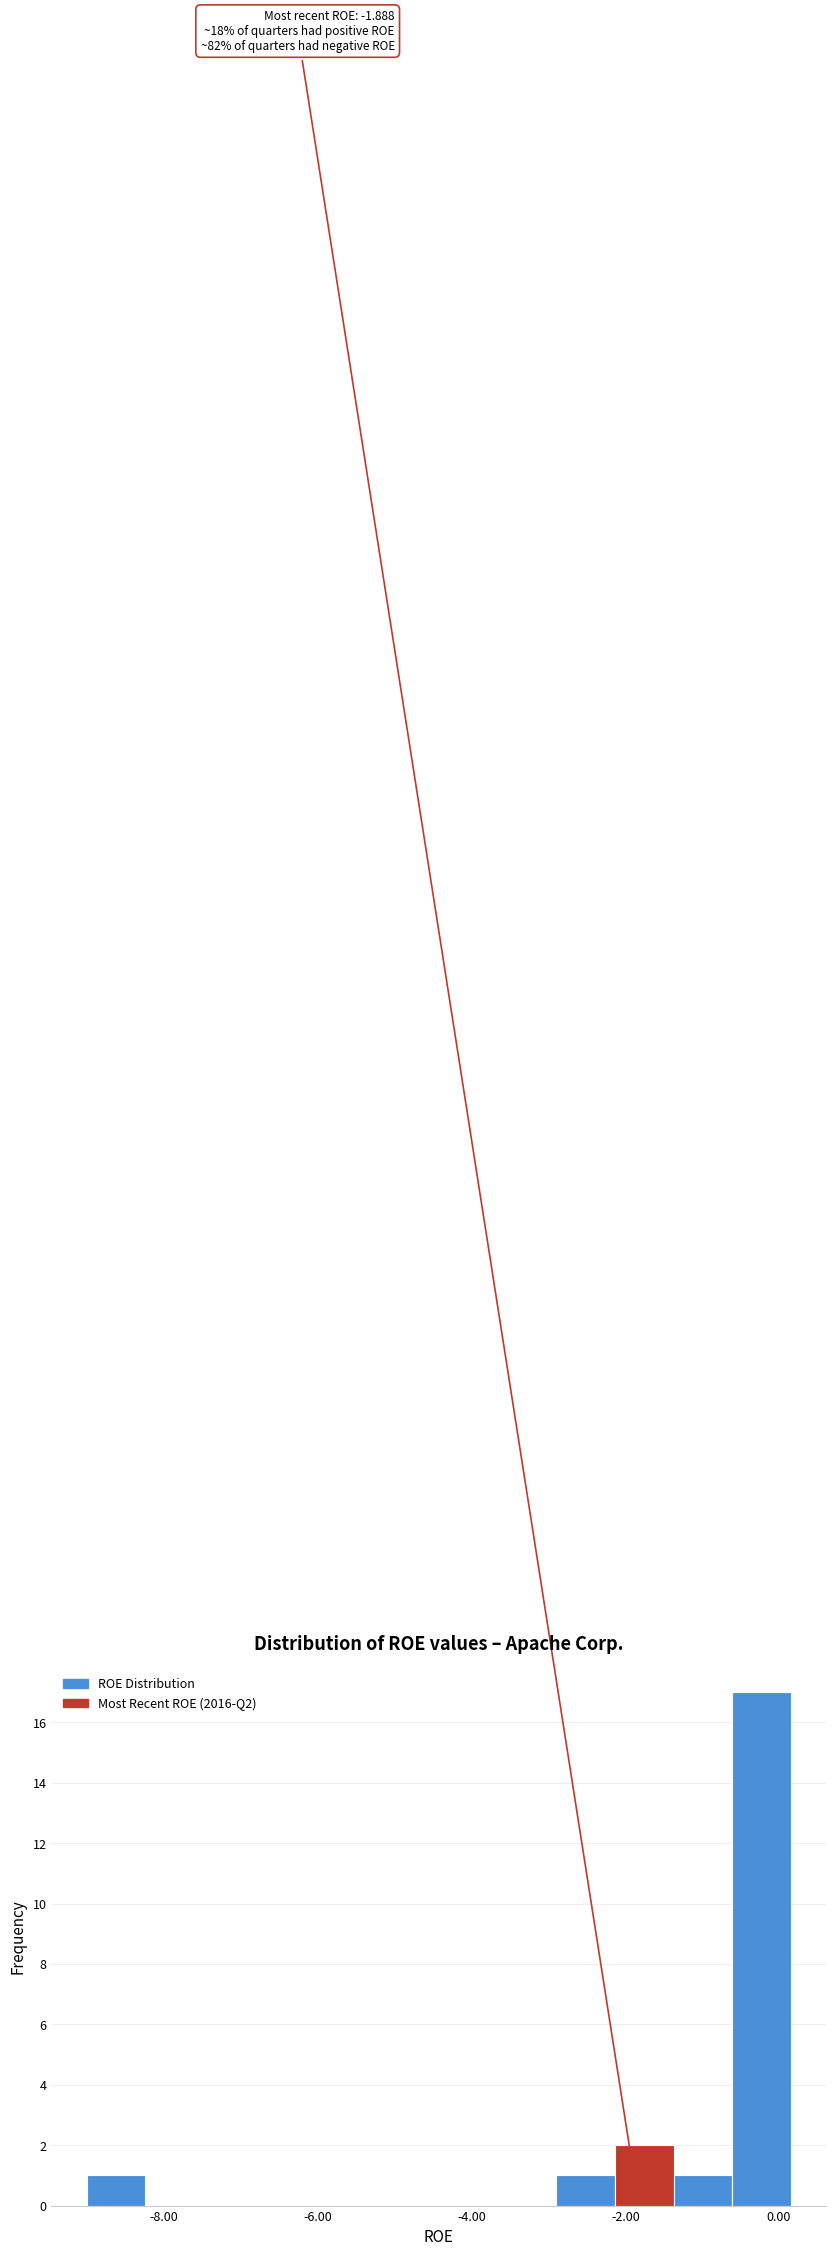

Around what value on the x-axis is the tallest bar? Give the approximate position of its centre, as read against the axis.

-0.2